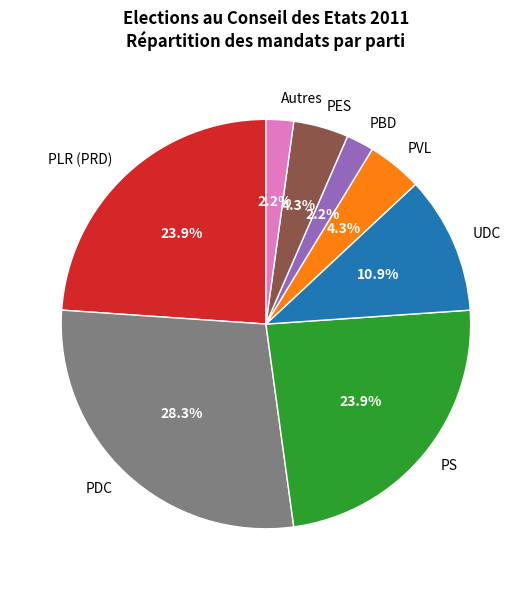

To the nearest percent, what portion does PVL represent?

4%